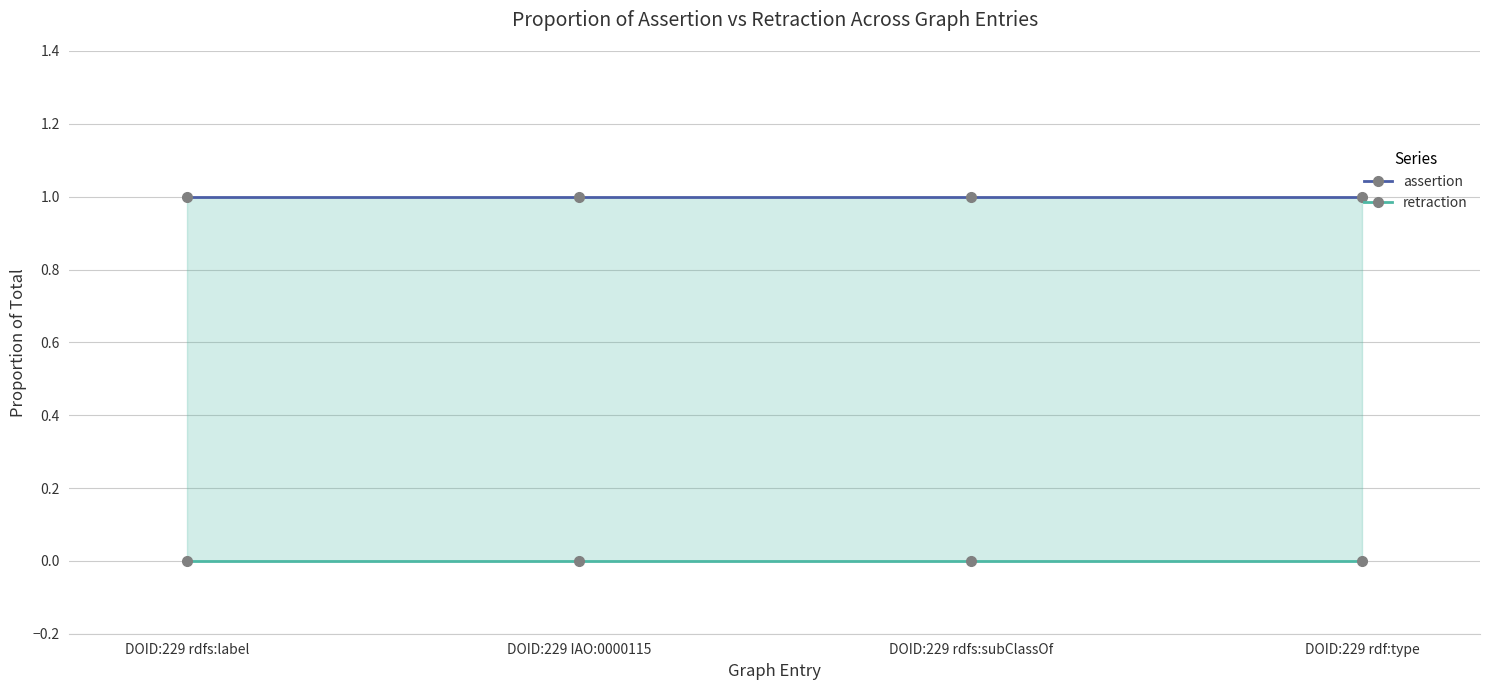

At which label is assertion closest to 1?

DOID:229 rdfs:label